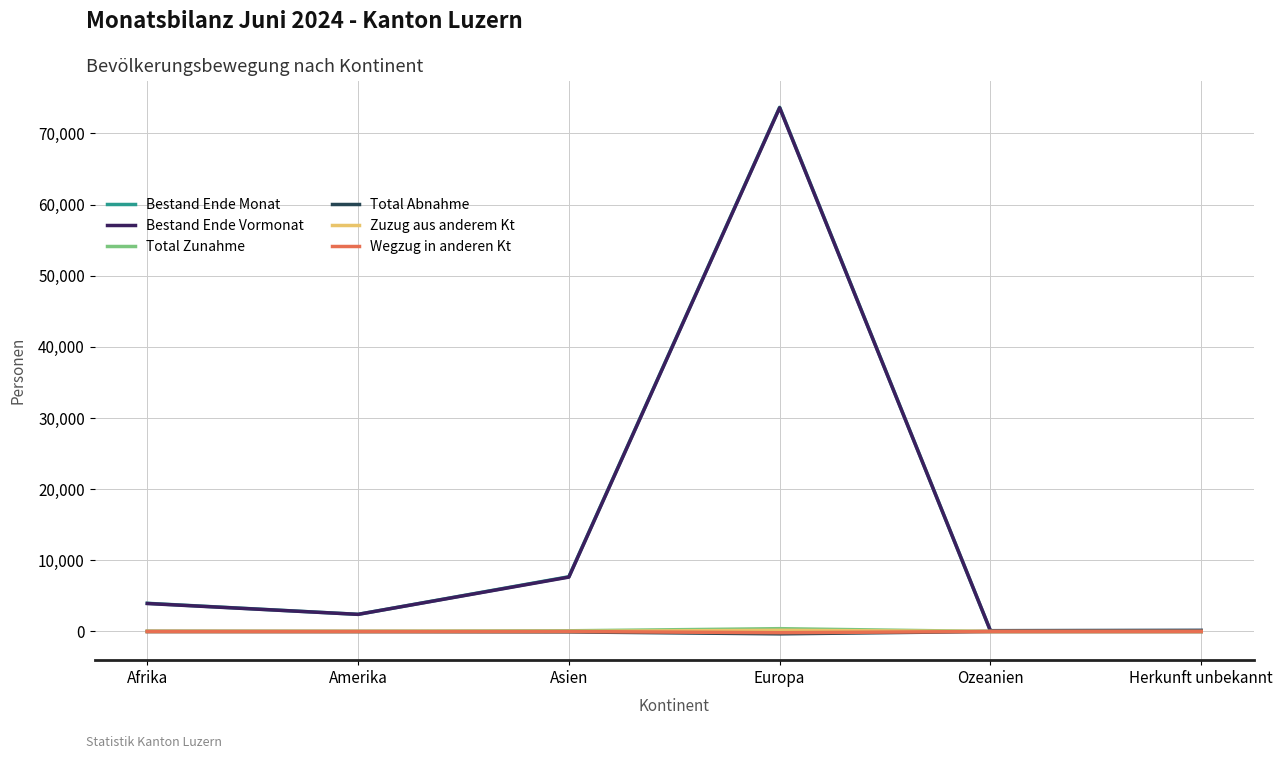

Where is Bestand Ende Monat nearest to the value 36885?

Asien